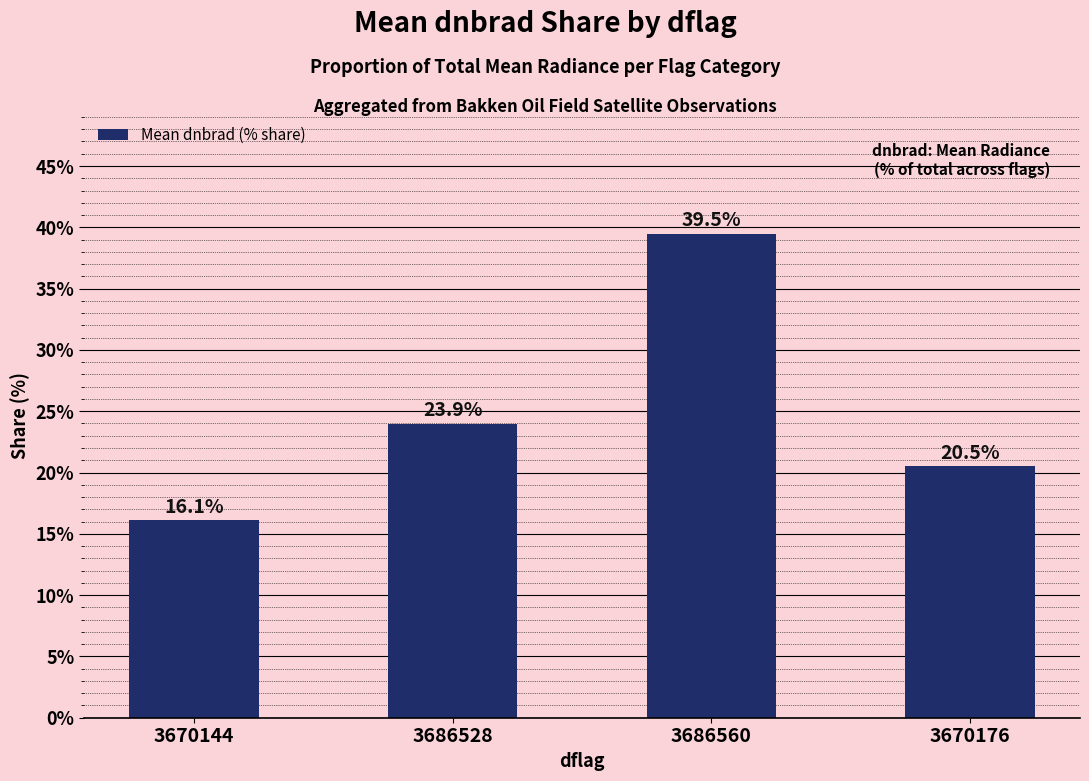

How many values exceed 23?

2